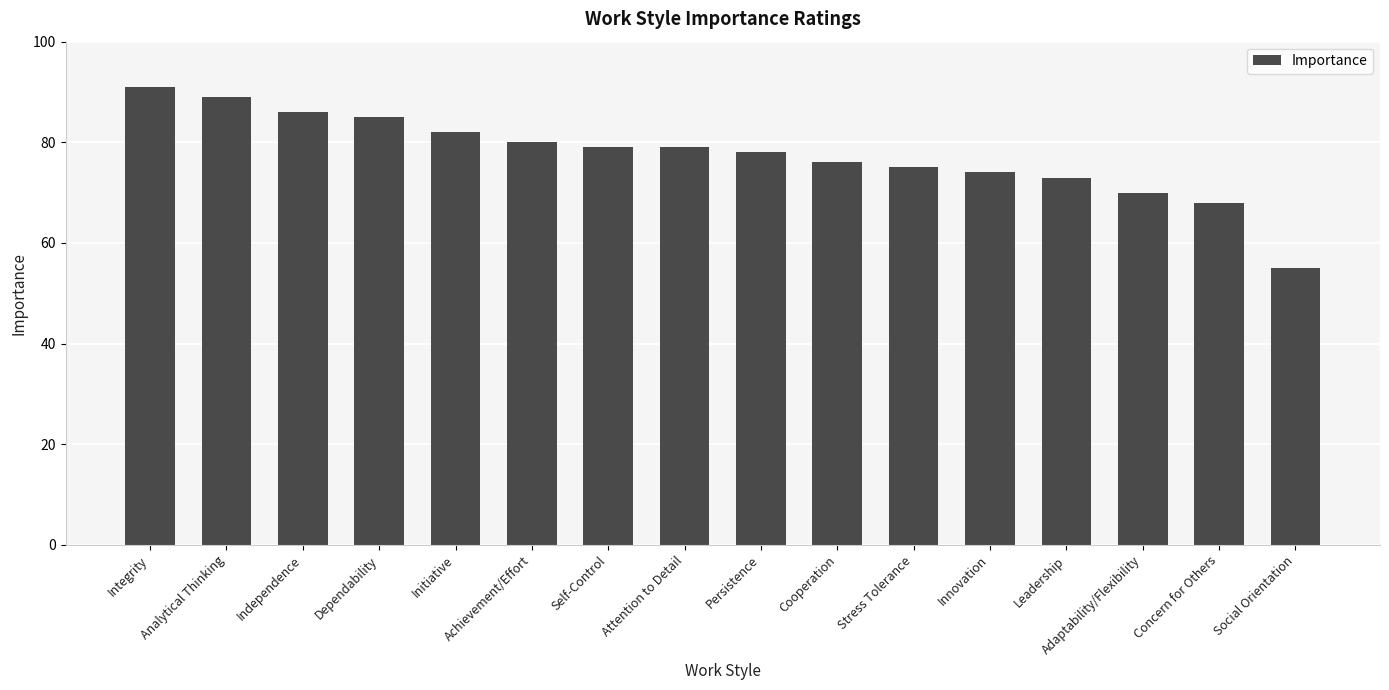

What is the change in value from Stress Tolerance to Social Orientation?

-20